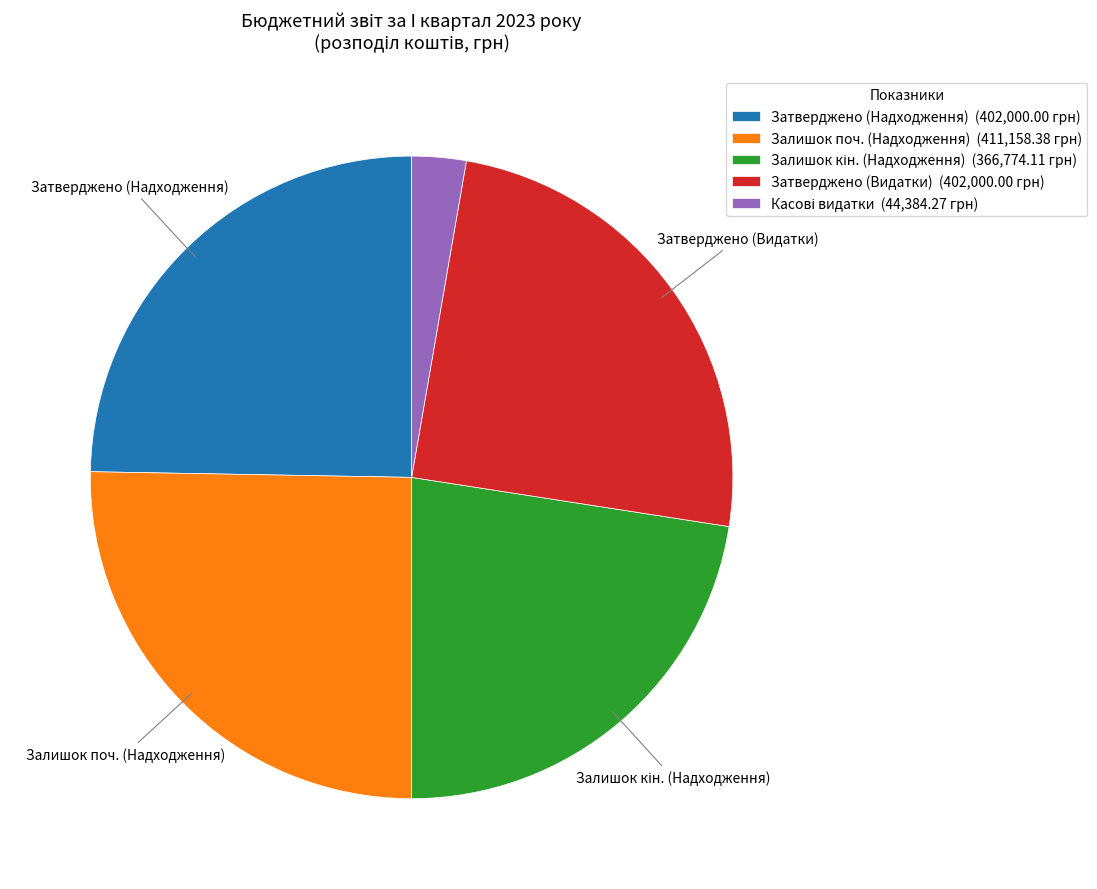

Is there any slice that represents more than half of the pie?

No